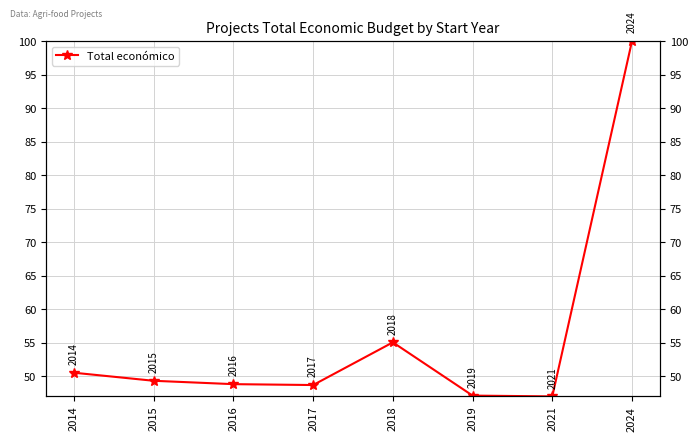

Count the number of data series in this chart.

1